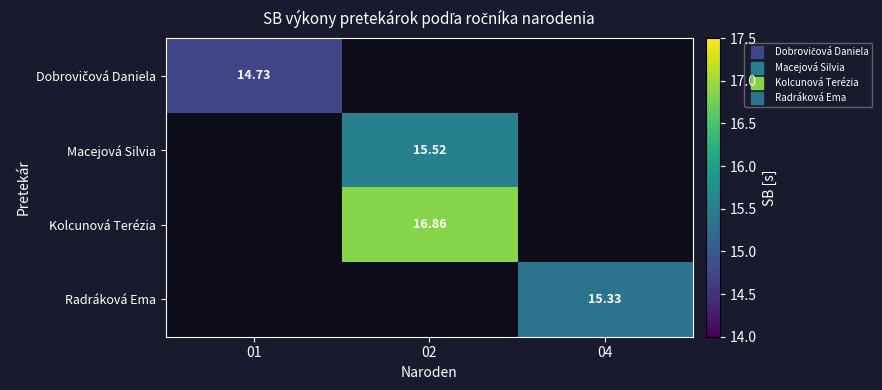

What is the highest value of the Dobrovičová Daniela series?

14.7